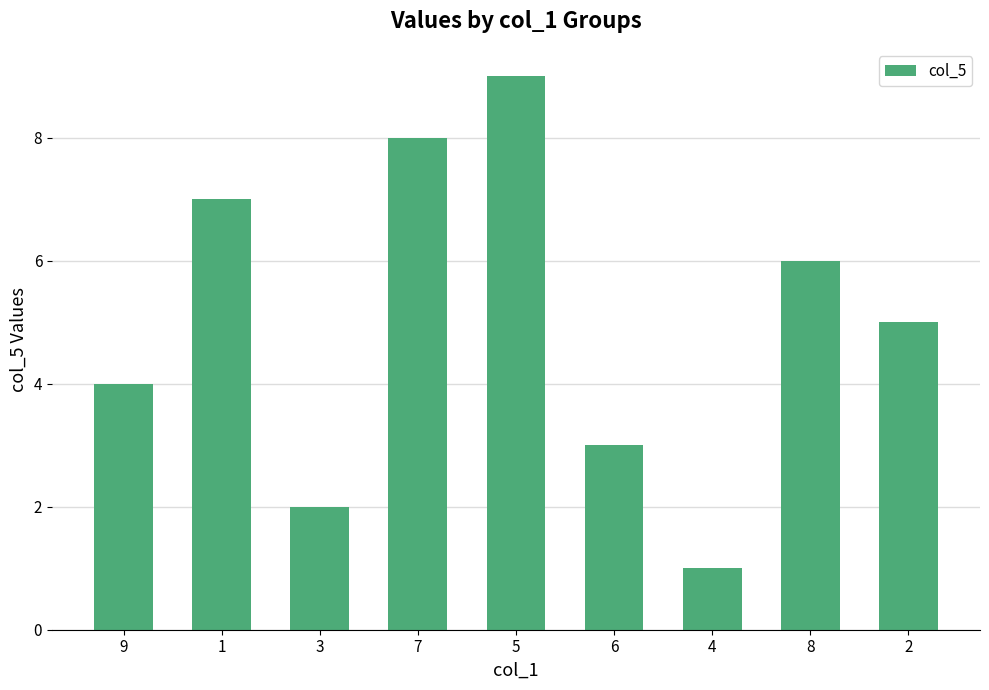

How many data points does each series have?

9